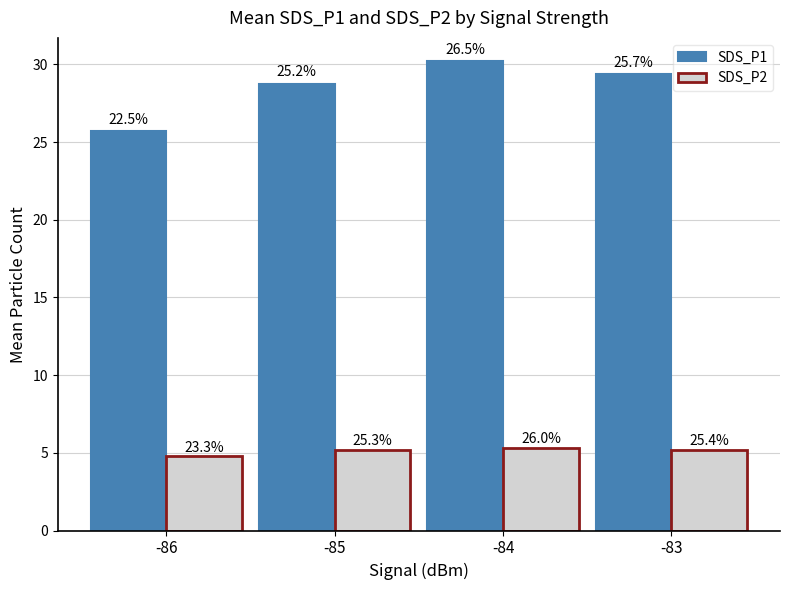

Reading left to right, what are all the values shown in this chart?

SDS_P1: 25.7	28.8	30.2	29.4
SDS_P2: 4.8	5.2	5.3	5.2